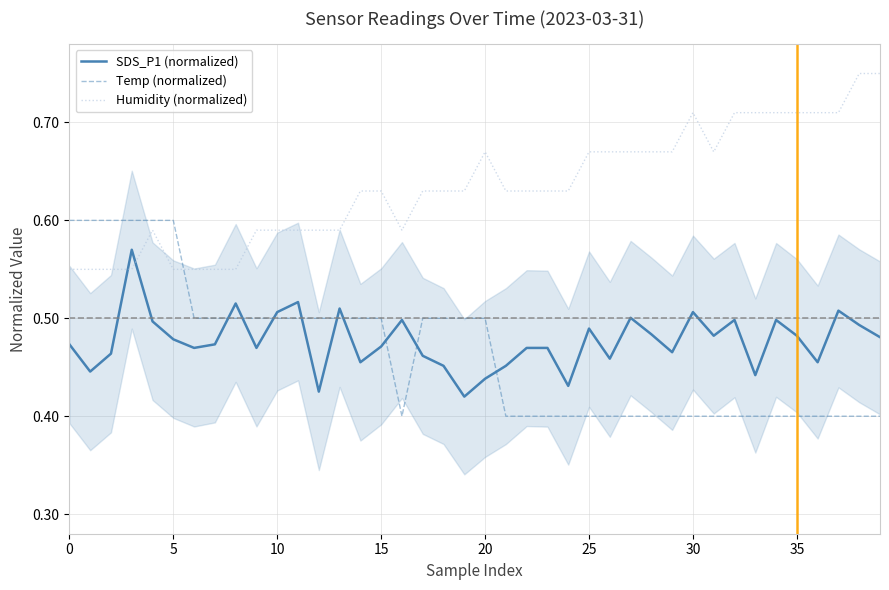

Count the Temp (normalized) values in the range 0 to 1.

40